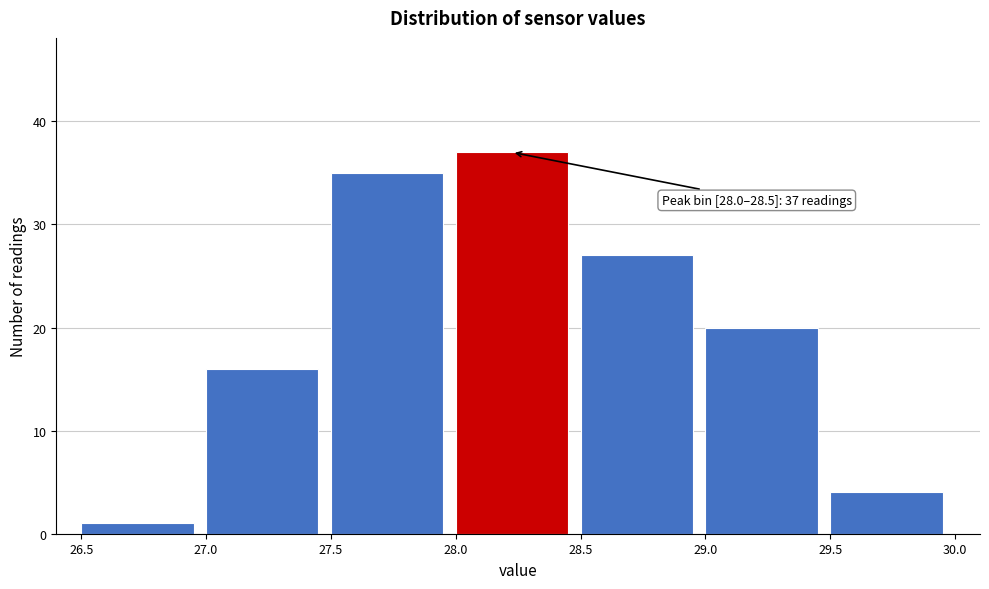

Over which range of the x-axis is the bar tallest?

28.0 to 28.5